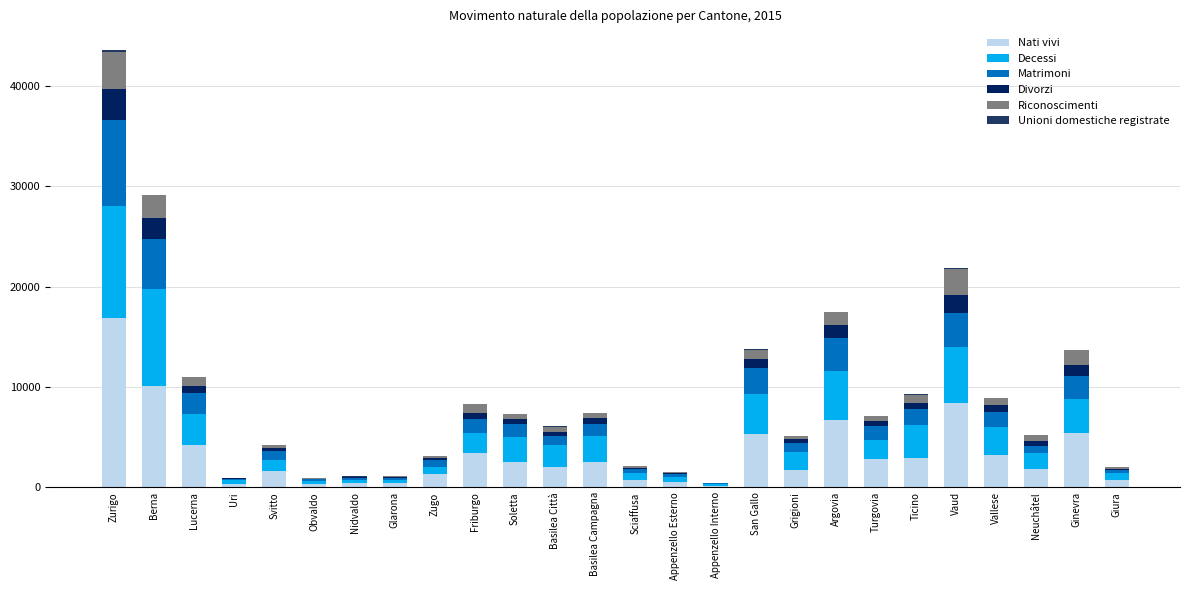

At which label does Nati vivi reach its peak?

Zurigo